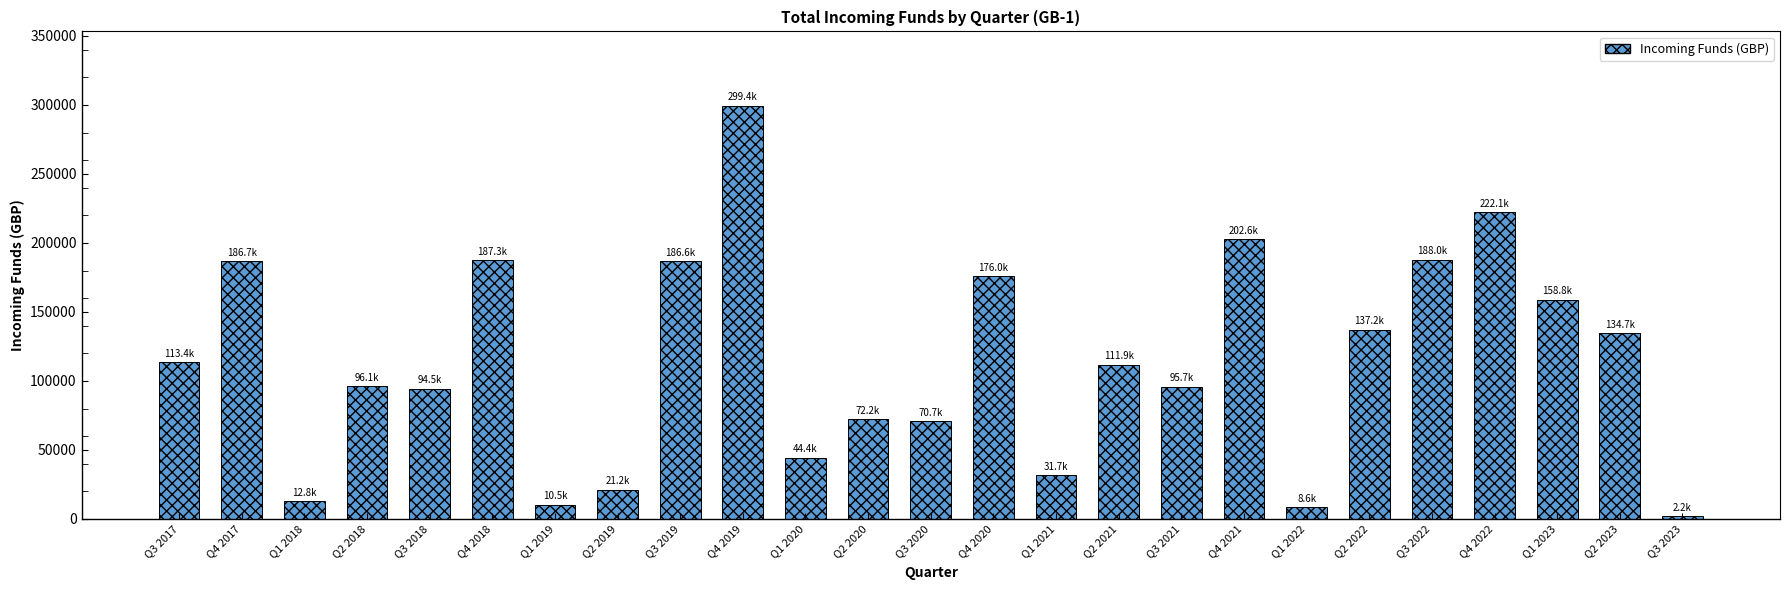

What is the label of the 15th bar from the right?

Q1 2020